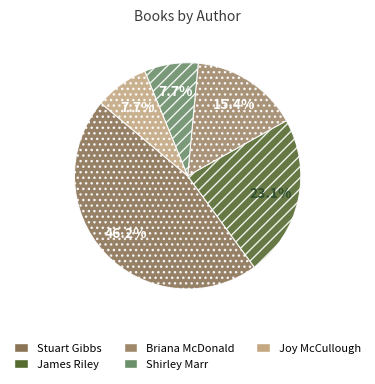

Approximately how many times larger is the value at James Riley compared to Shirley Marr?

3.0